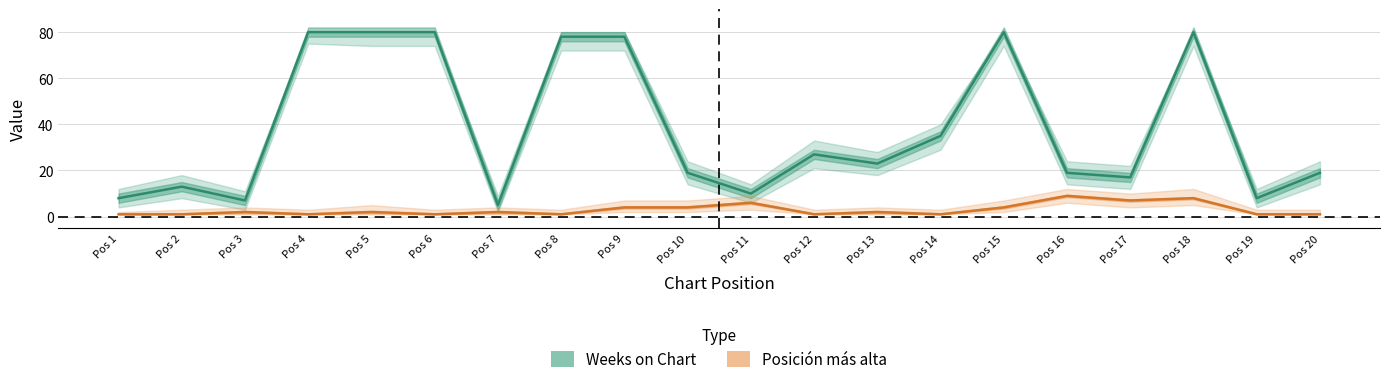

Rank the categories by Weeks on Chart value from highest to lowest.

Pos 4, Pos 5, Pos 6, Pos 15, Pos 18, Pos 8, Pos 9, Pos 14, Pos 12, Pos 13, Pos 10, Pos 16, Pos 20, Pos 17, Pos 2, Pos 11, Pos 1, Pos 19, Pos 3, Pos 7